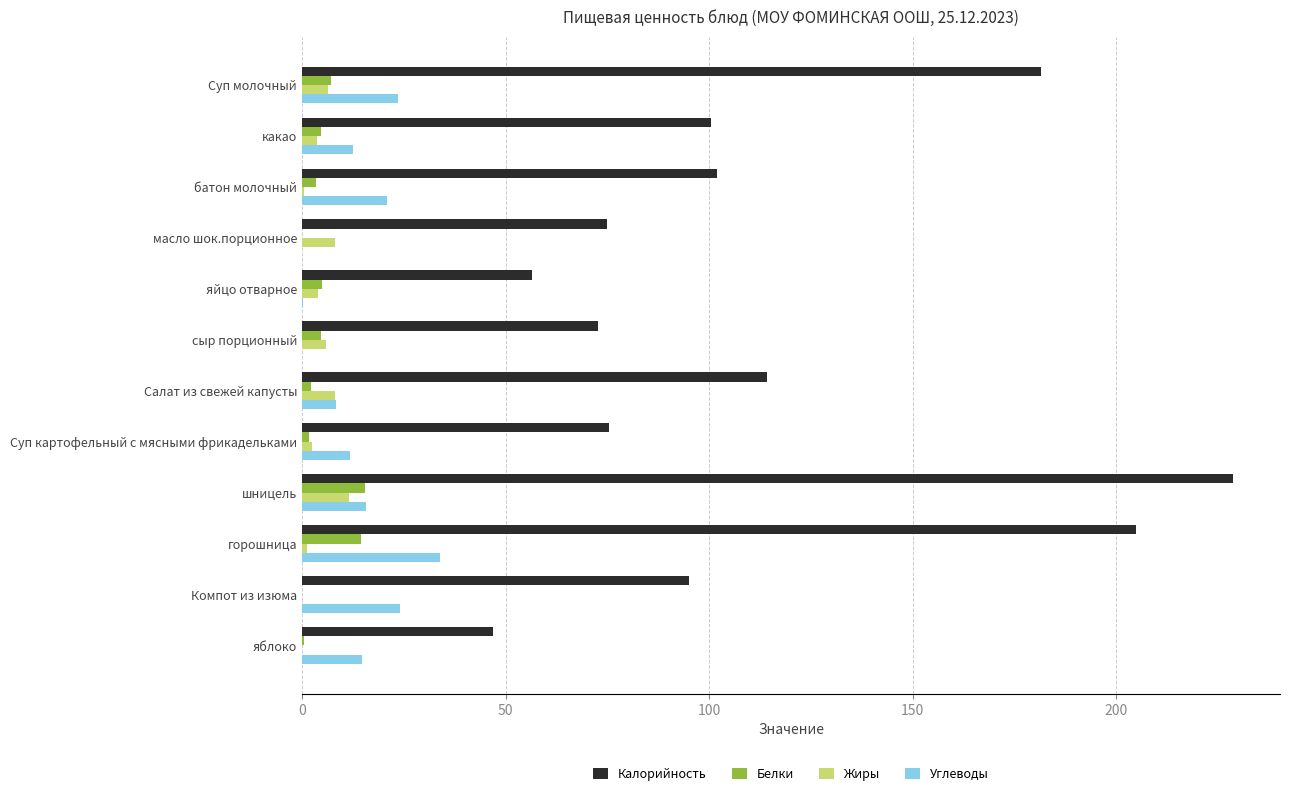

Which series changed the most between Суп картофельный с мясными фрикадельками and шницель?

Калорийность